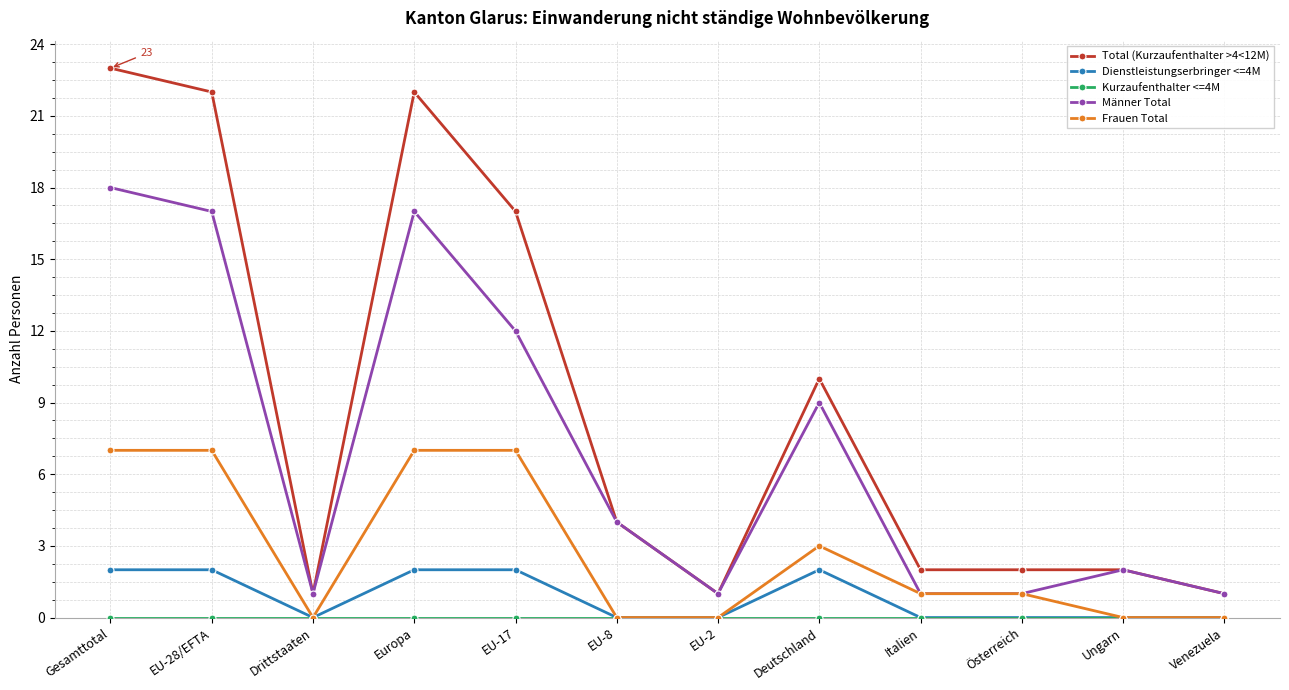

What is the spread (max minus min) of values at EU-8?

4